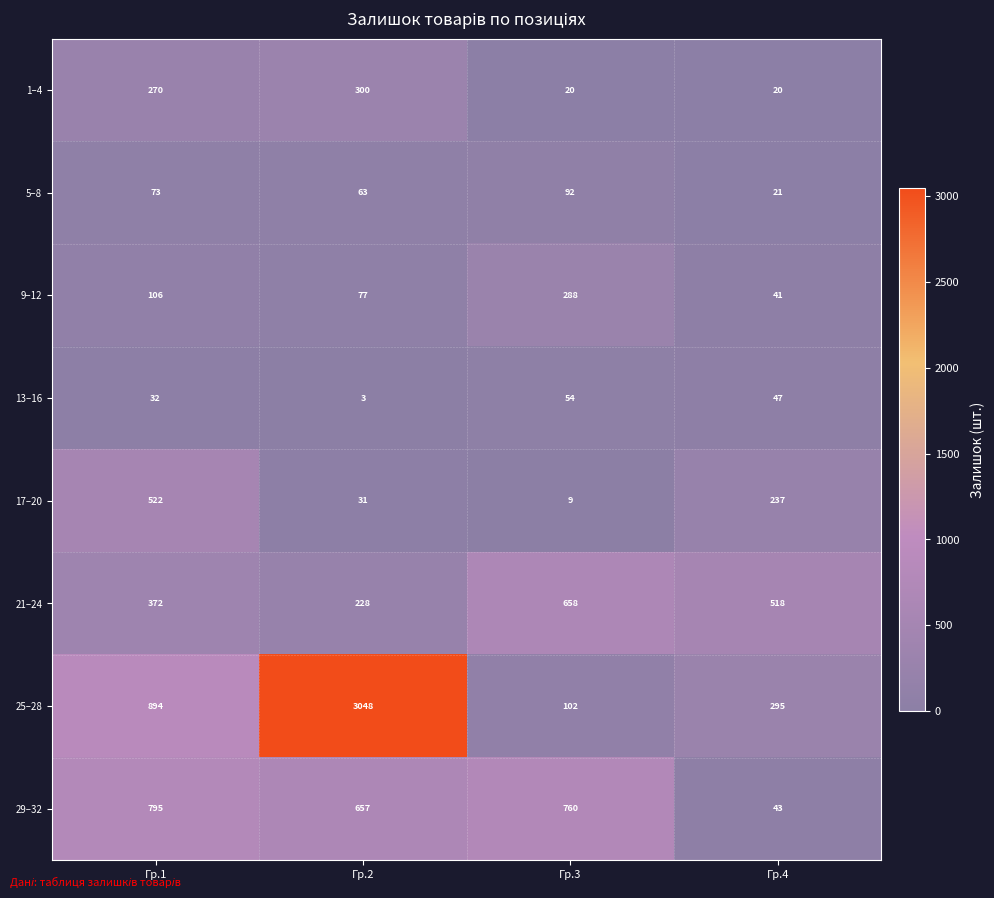

The value of 9–12 at Гр.3 is 288. True or false?

True